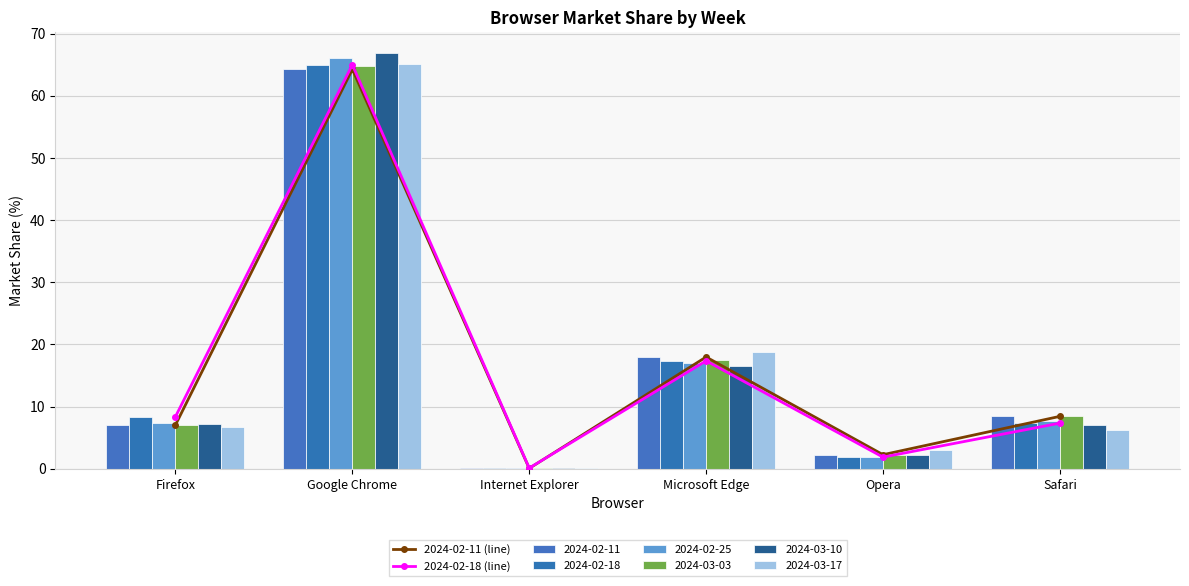

Reading left to right, transcribe all the data shown in this chart.

2024-02-11 (line): Firefox=7.0	Google Chrome=64.3	Internet Explorer=0.1	Microsoft Edge=18.0	Opera=2.2	Safari=8.4
2024-02-18 (line): Firefox=8.4	Google Chrome=65.0	Internet Explorer=0.1	Microsoft Edge=17.4	Opera=1.9	Safari=7.3